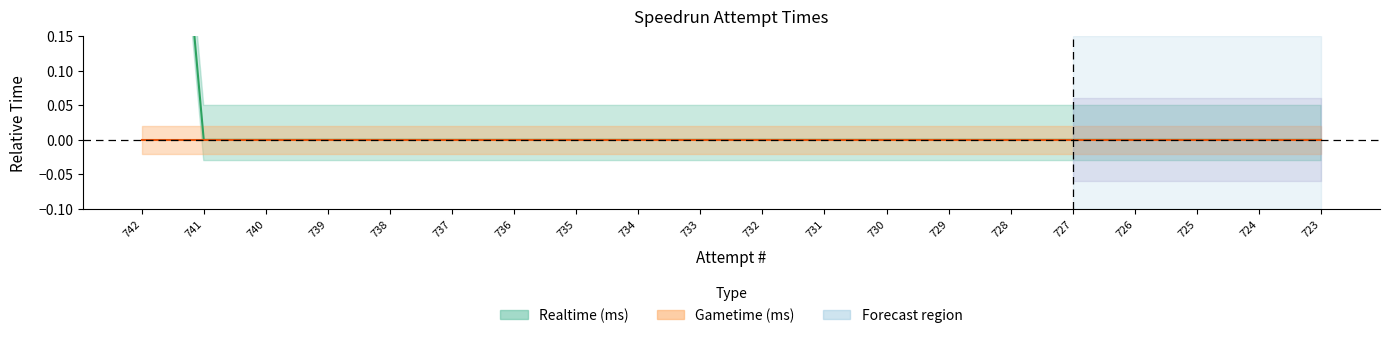

The value at 741 is 0. True or false?

True